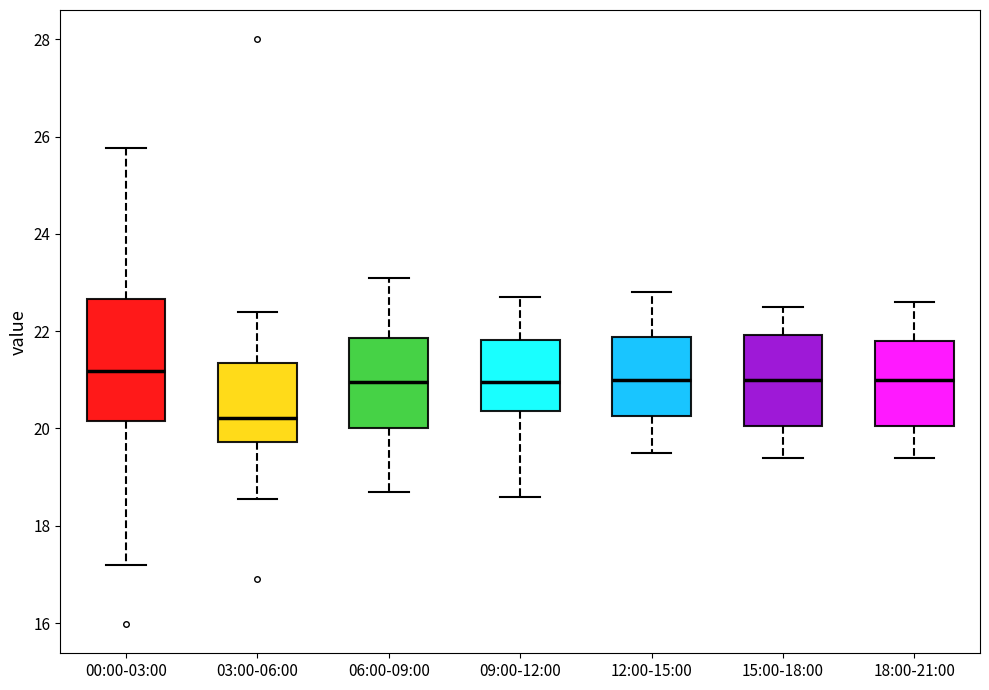

Which box is the tallest, from its lower edge to its upper edge?

00:00-03:00